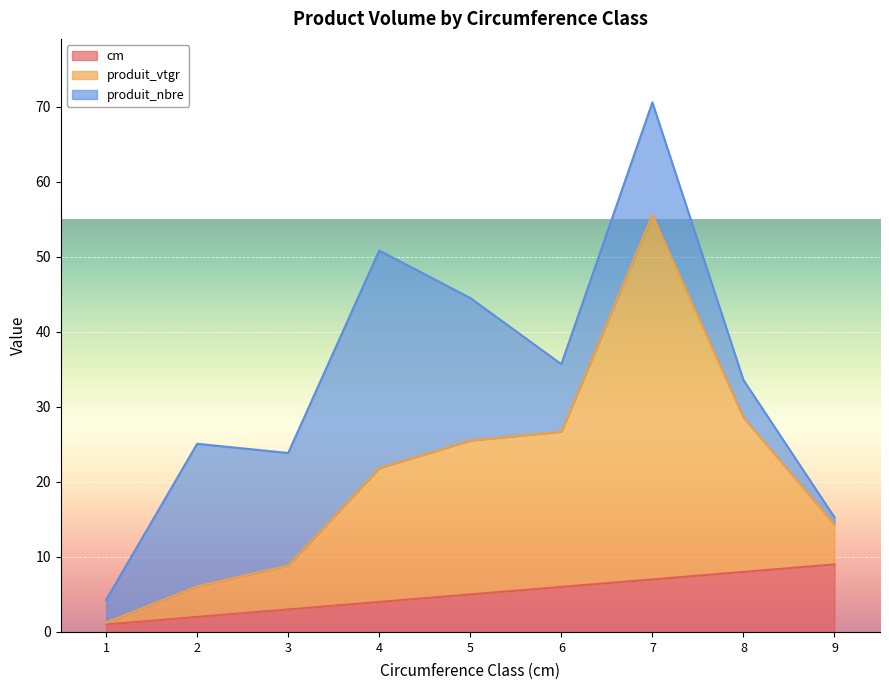

How many lines are shown in the chart?

3